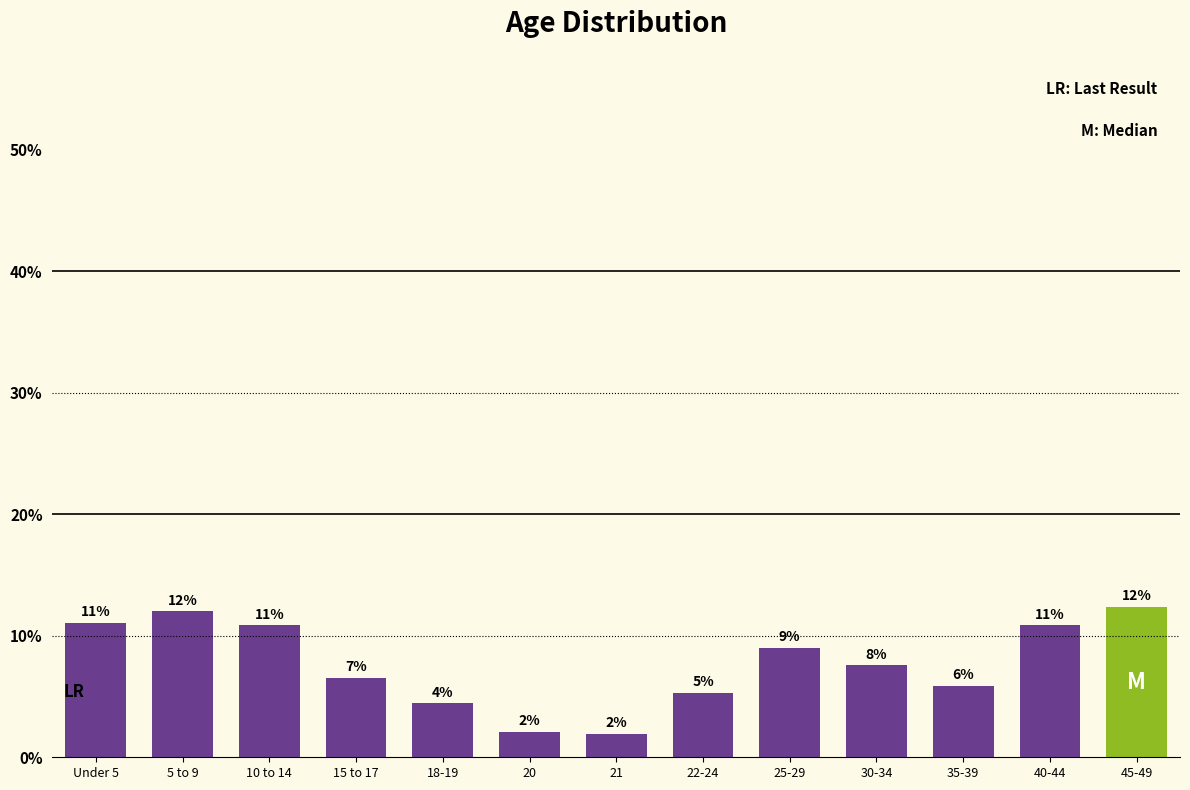

How many bars are there in total?

13